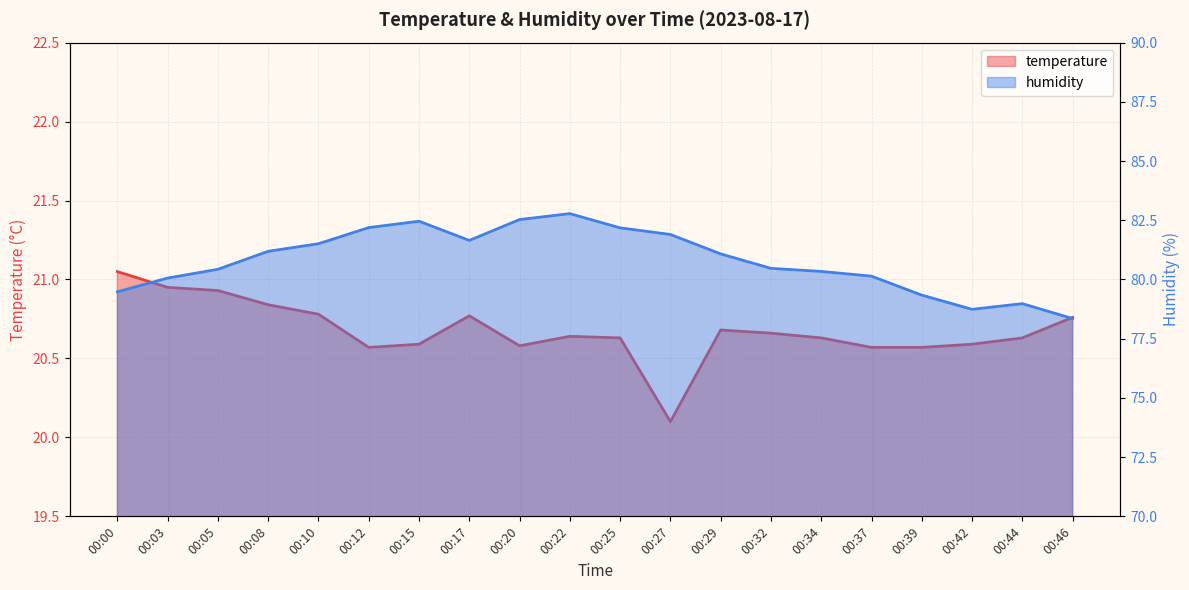

At which category is the sum across all series the highest?

00:22